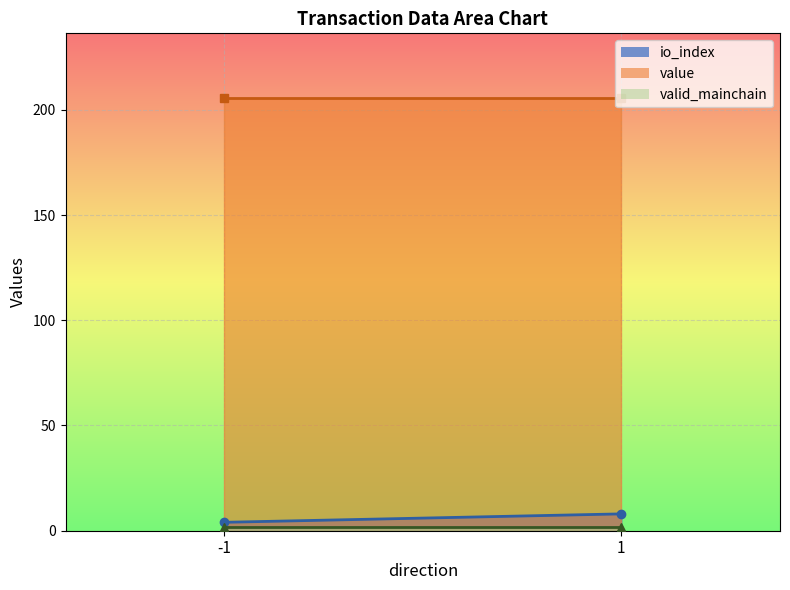

Which category has the lowest value in the valid_mainchain series?

-1